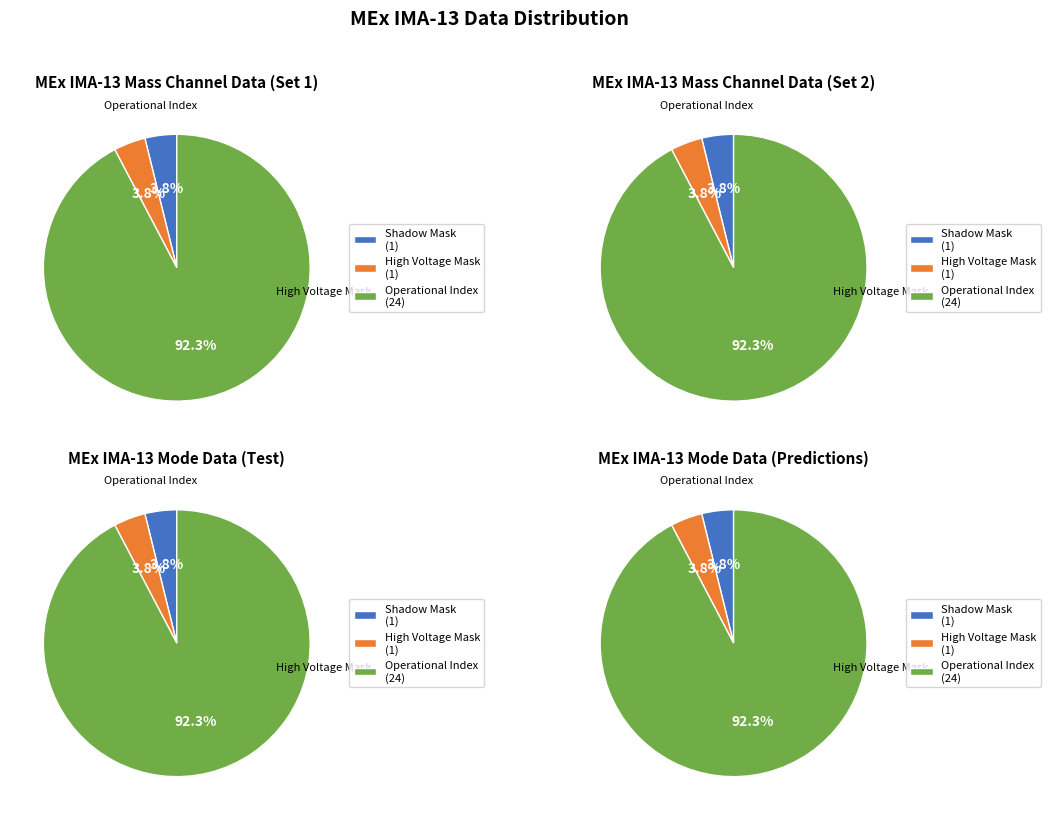

What percentage is the Mass Channel 0 slice, to the nearest percent?

4%